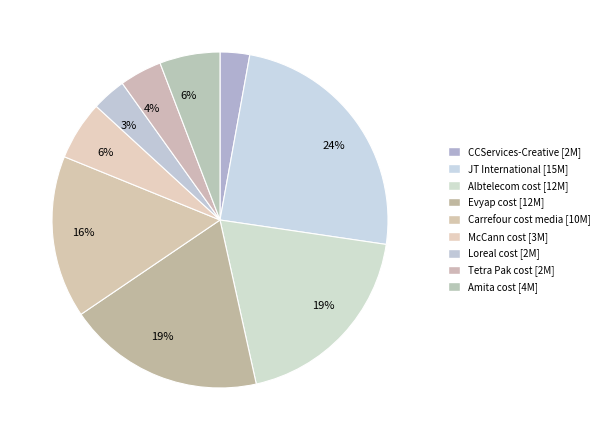

How many slices are in this pie chart?

9